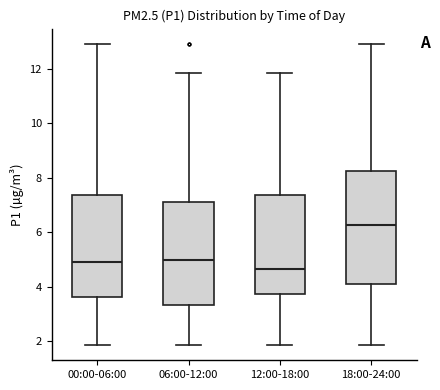

Reading left to right, transcribe this box plot: for each box, give where its median line is, the range the box spans, and where its two whiskers end, as read against the y-axis. The values are not printed on the chart, so give them approximately, as read against the axis.

00:00-06:00: median 5.0, box 3.6 to 7.4, whiskers 1.8 to 13.0
06:00-12:00: median 5.0, box 3.4 to 7.2, whiskers 1.8 to 11.8
12:00-18:00: median 4.6, box 3.8 to 7.4, whiskers 1.8 to 11.8
18:00-24:00: median 6.2, box 4.2 to 8.2, whiskers 1.8 to 13.0